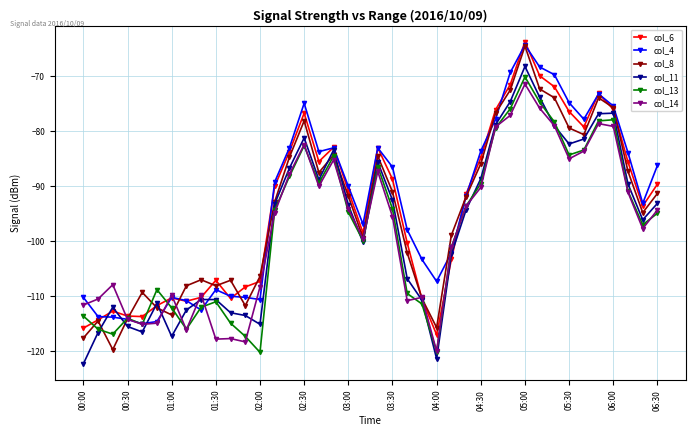

What is the value of the col_14 point at the 28th from the left?

-90.2